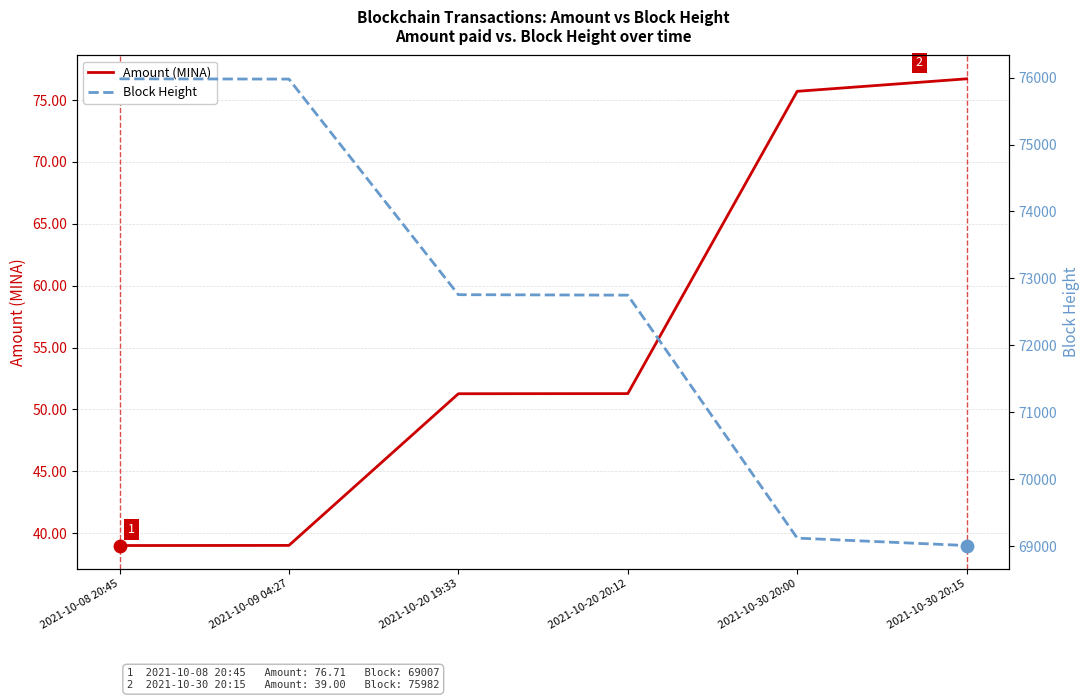

Is the value of Block Height at 2021-10-20 19:33 greater than the value of Amount (MINA) at 2021-10-20 19:33?

Yes